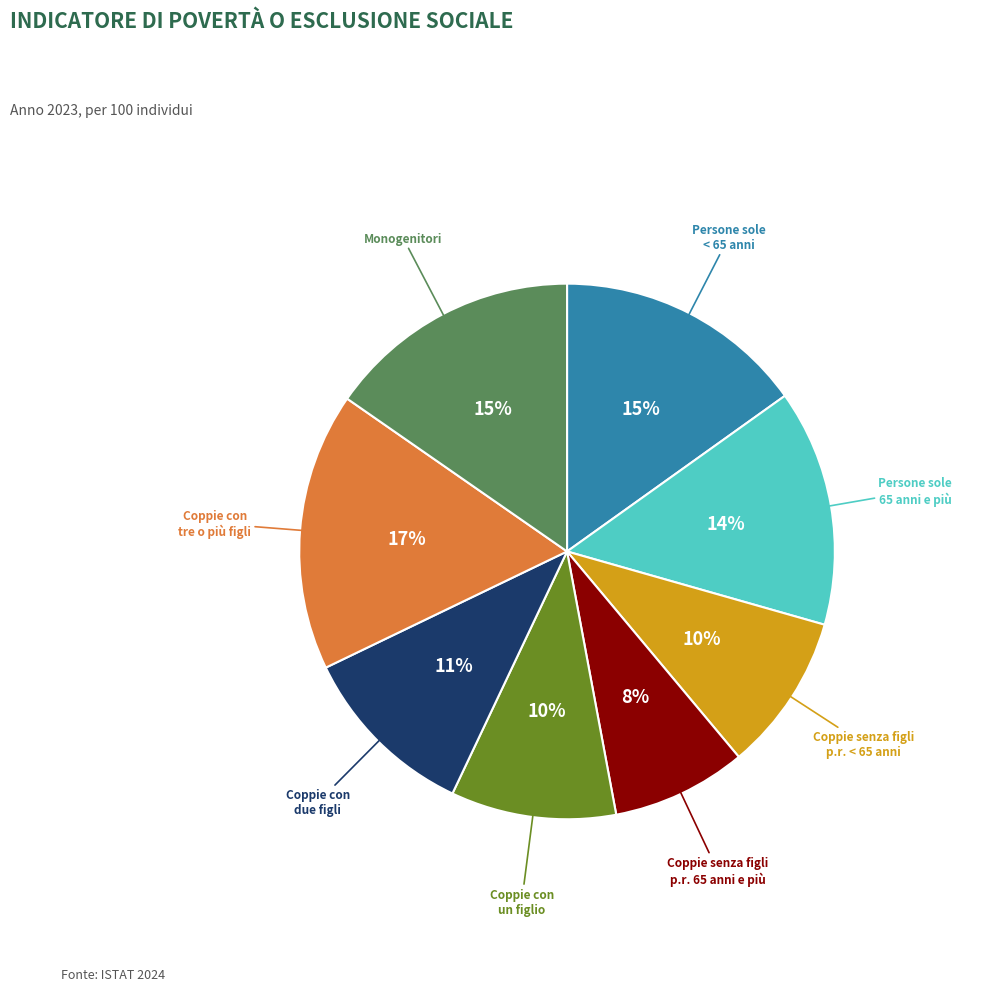

How many slices are in this pie chart?

8